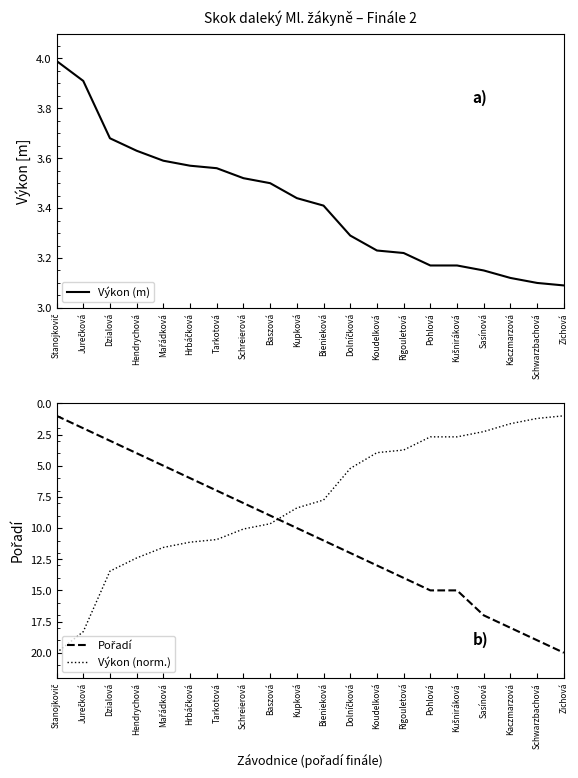

True or false: Výkon (m) has a value of 4.5 at Rigouletová.

False